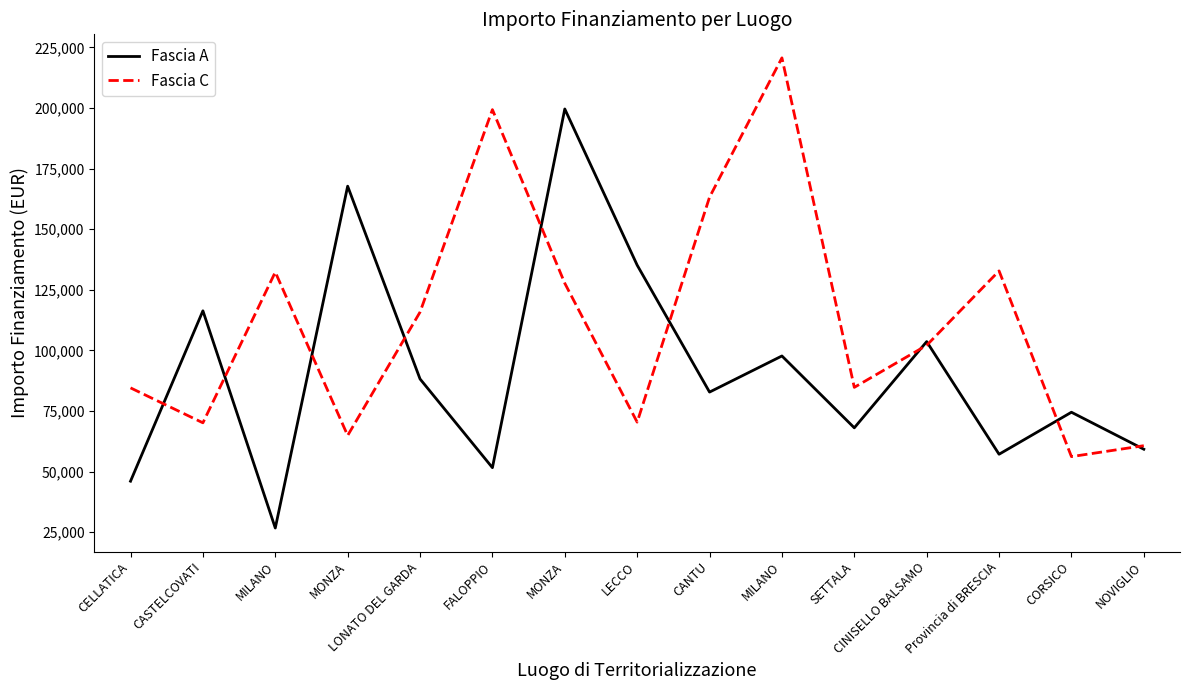

Is this an area chart (filled region under the line)?

No